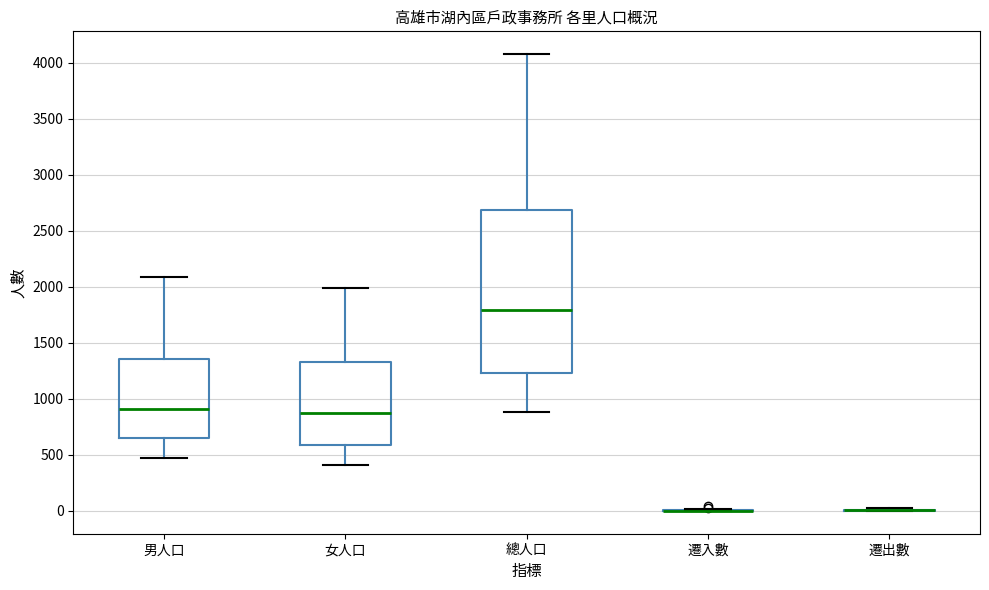

Where does the upper whisker of the box for 總人口 end on the y-axis? The values are not printed on the chart, so give them approximately, as read against the axis.

4100